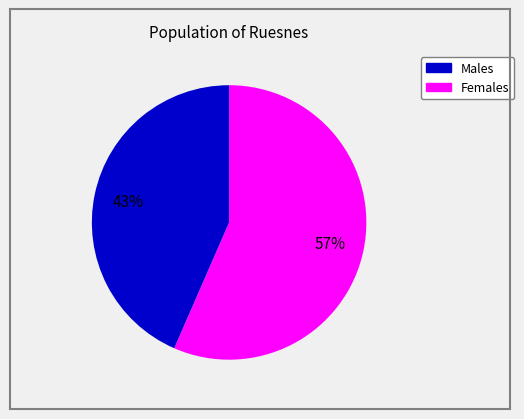

To the nearest percent, what is the average slice percentage?

50%